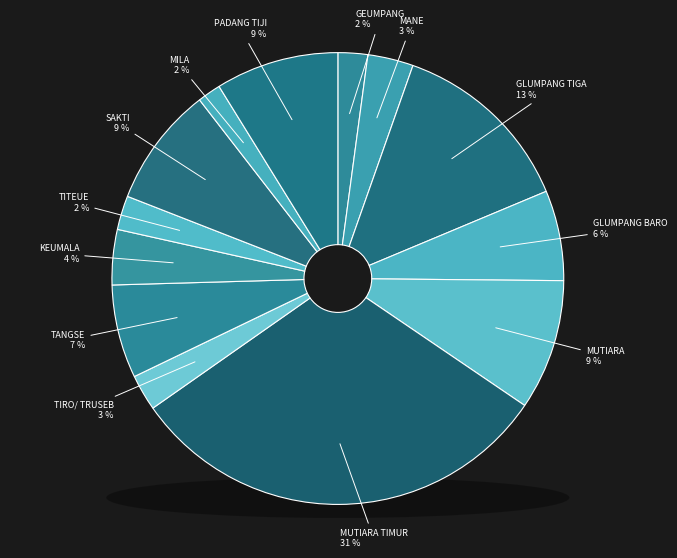

Is there any slice that represents more than half of the pie?

No